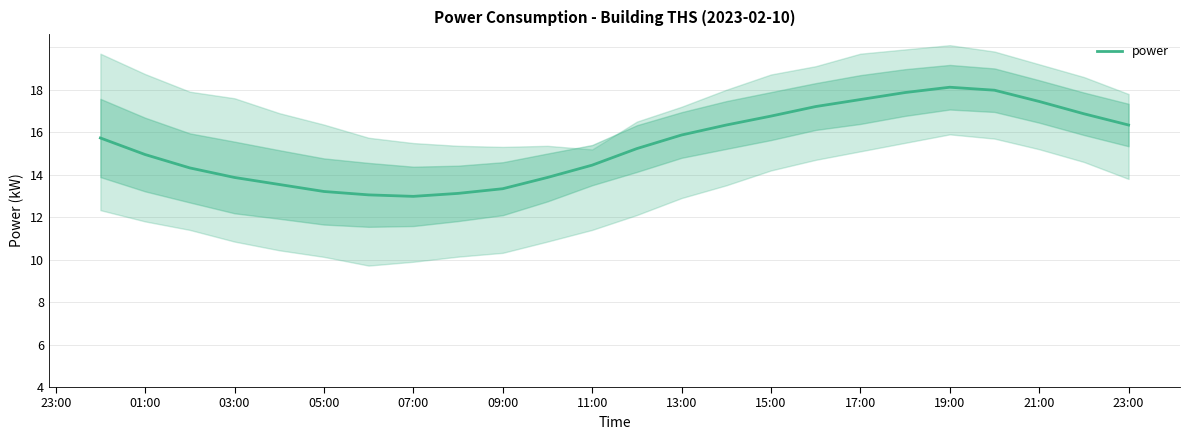

Does the chart have visible grid lines?

Yes